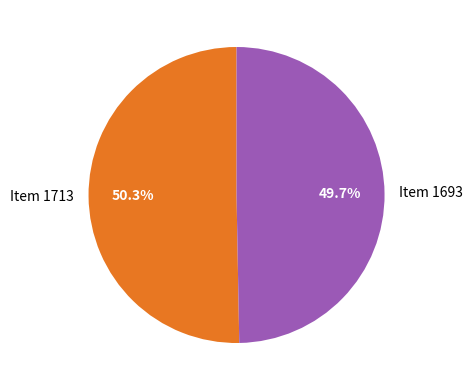

To the nearest percent, what is the difference between the largest and smallest slice percentages?

1%